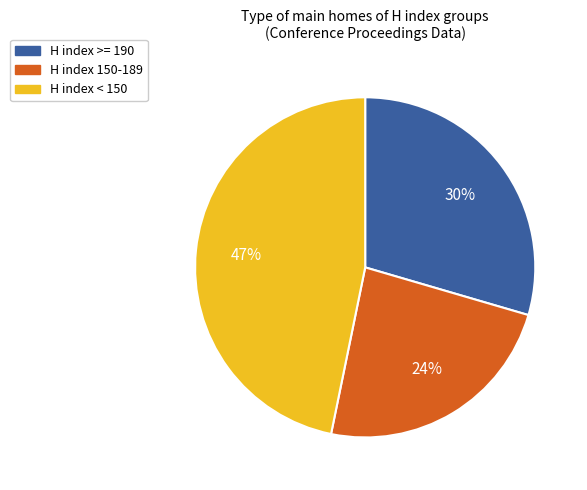

Does H index < 150 account for over 50% of the chart?

No